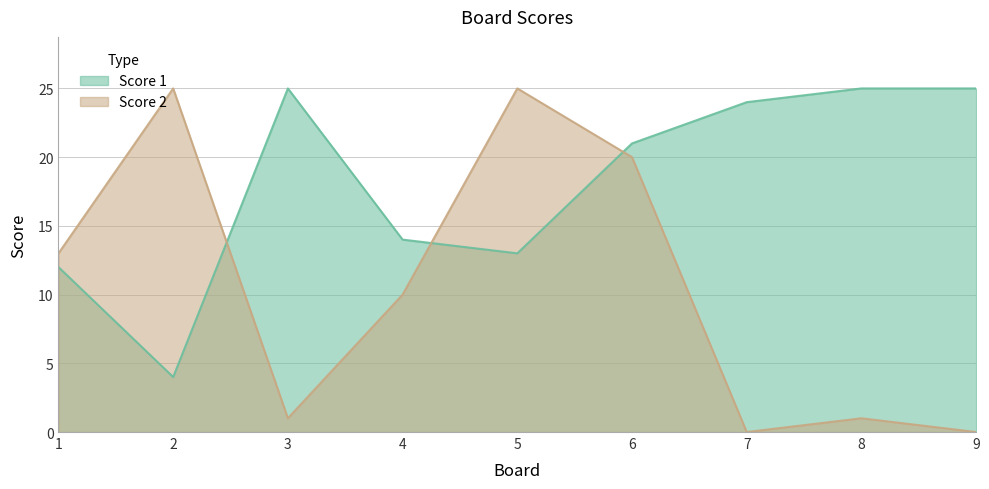

What is the lowest value of the Score 1 series?

4